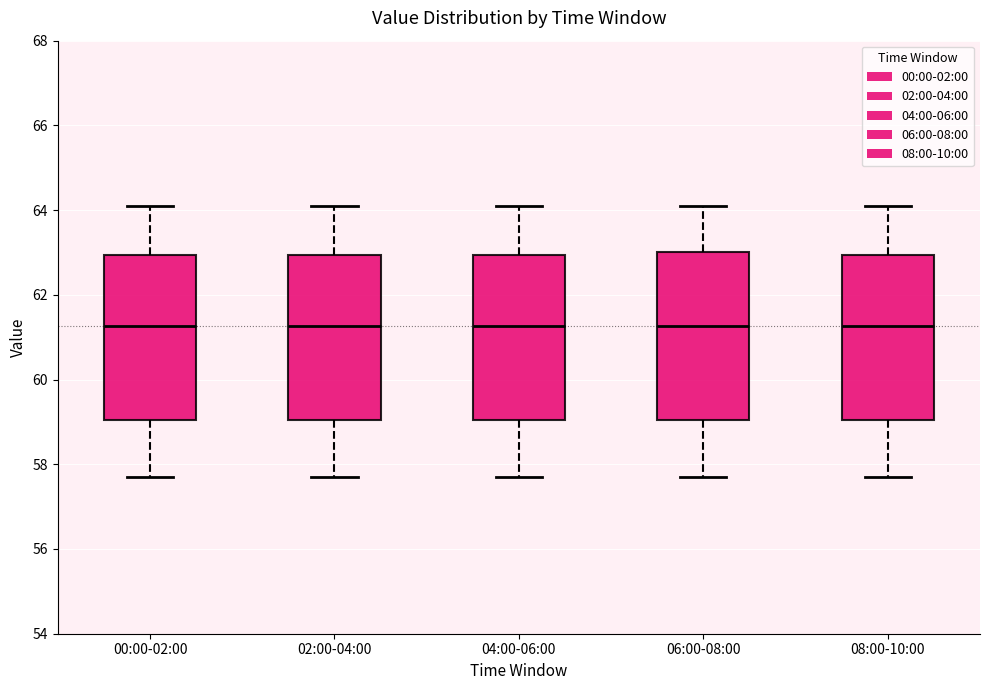

Reading left to right, transcribe this box plot: for each box, give where its median line is, the range the box spans, and where its two whiskers end, as read against the y-axis. The values are not printed on the chart, so give them approximately, as read against the axis.

00:00-02:00: median 61.2, box 59.0 to 63.0, whiskers 57.8 to 64.2
02:00-04:00: median 61.2, box 59.0 to 63.0, whiskers 57.8 to 64.2
04:00-06:00: median 61.2, box 59.0 to 63.0, whiskers 57.8 to 64.2
06:00-08:00: median 61.2, box 59.0 to 63.0, whiskers 57.8 to 64.2
08:00-10:00: median 61.2, box 59.0 to 63.0, whiskers 57.8 to 64.2